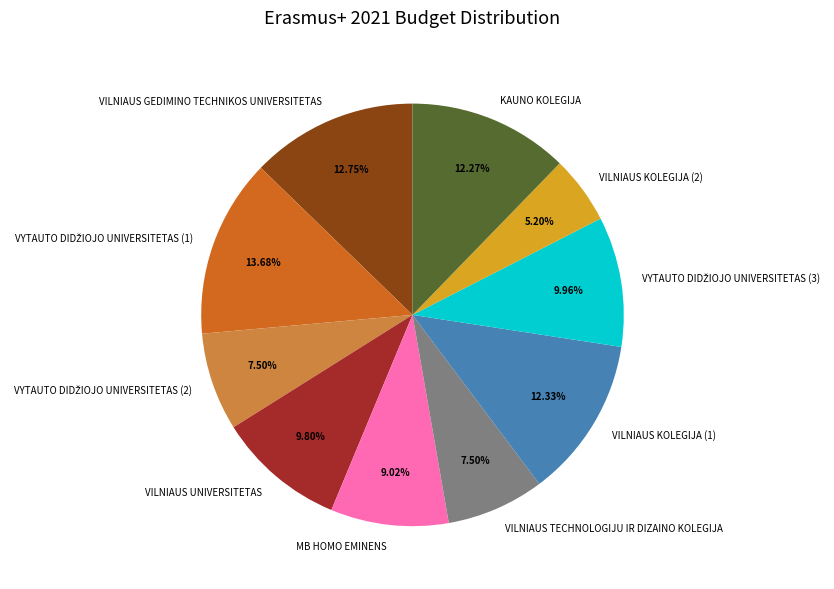

Does VILNIAUS KOLEGIJA (2) represent more than half of the total?

No